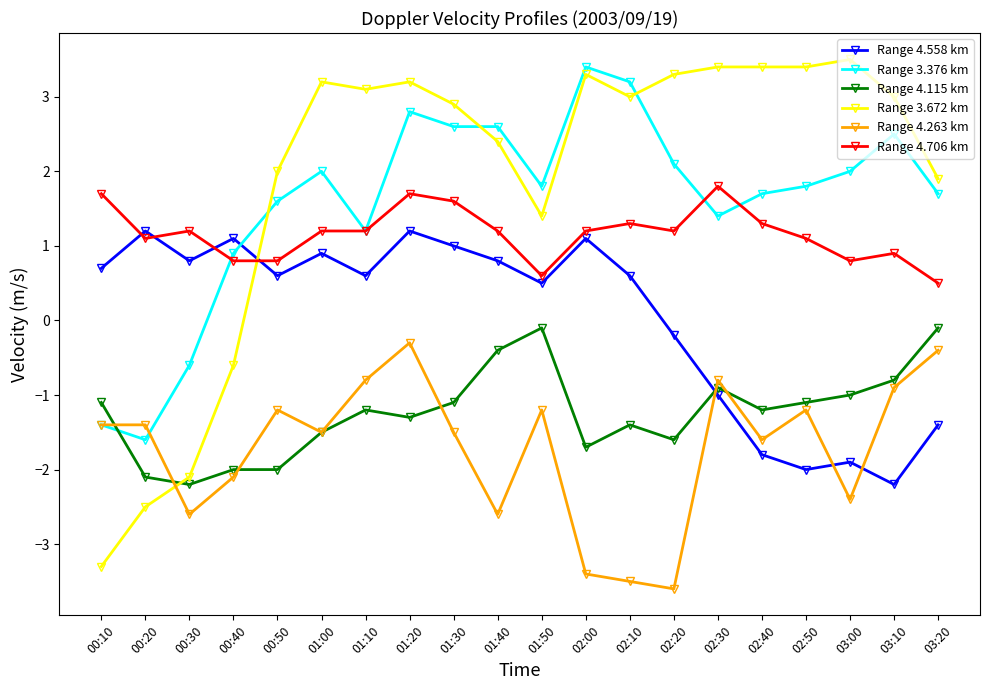

Which series has the largest total across all categories?

Range 3.672 km